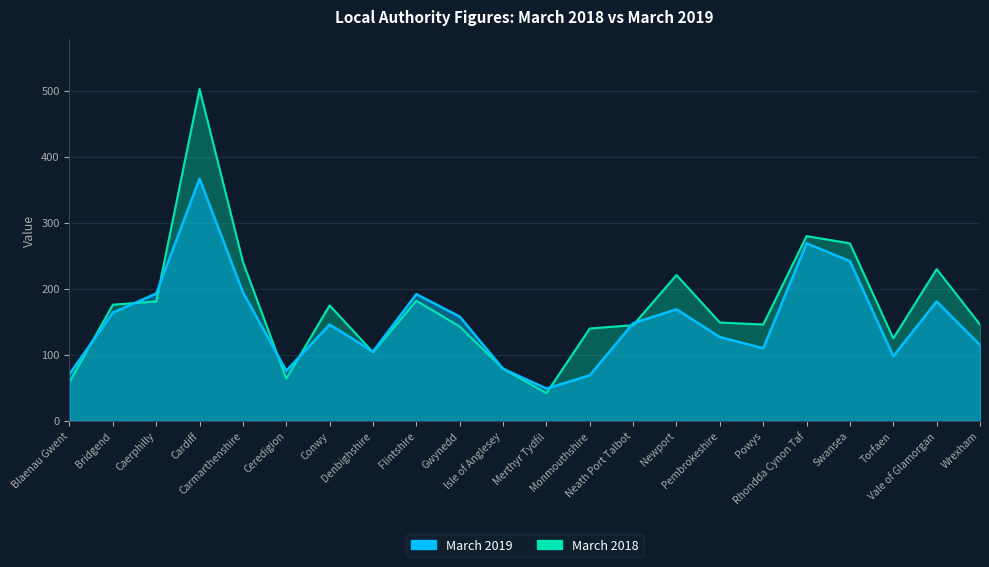

What value does the March 2018 series have at Pembrokeshire, to the nearest 5?

150